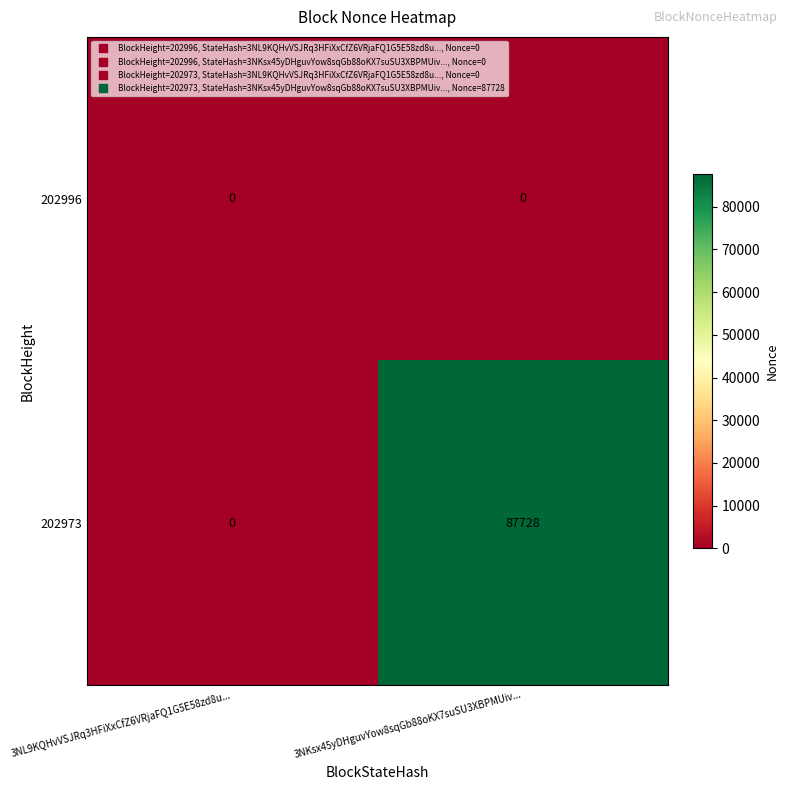

The 202973 series shows 123843 at 3NKsx45yDHguvYow8sqGb88oKX7suSU3XBPMUiv.... True or false?

False